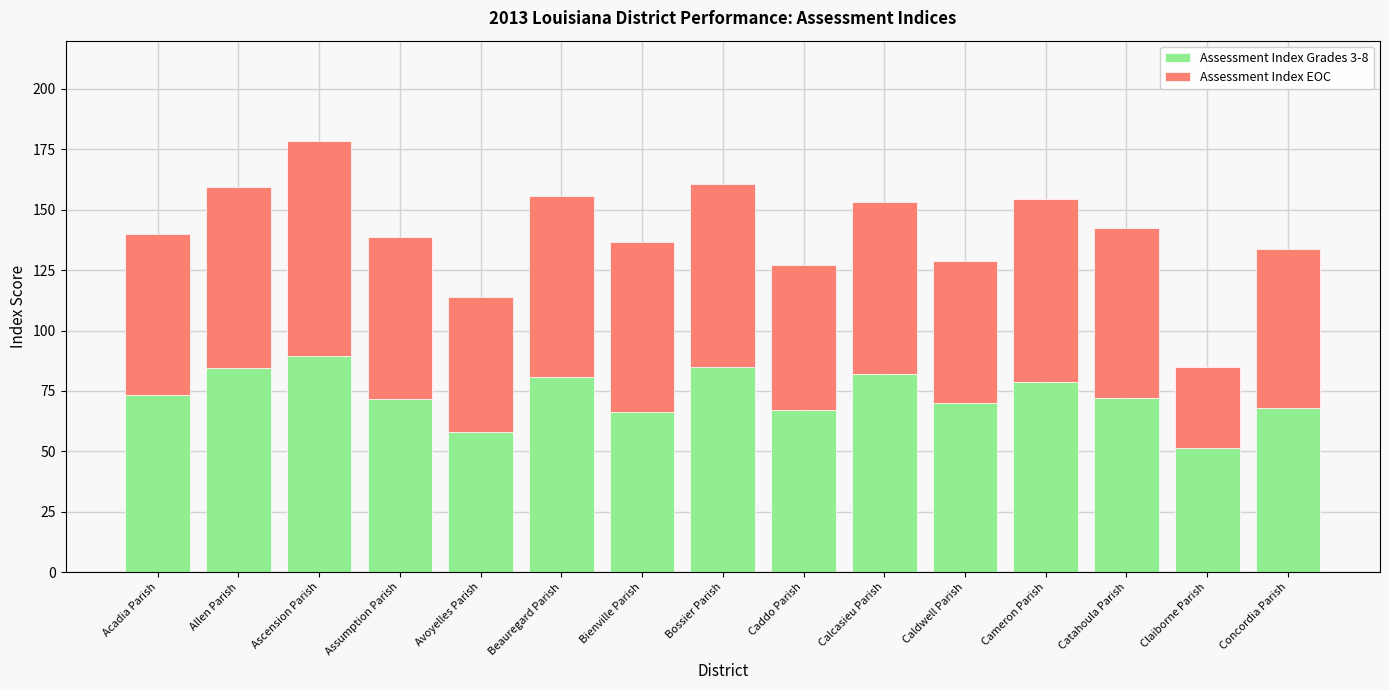

What are all the series names shown in the legend?

Assessment Index Grades 3-8, Assessment Index EOC